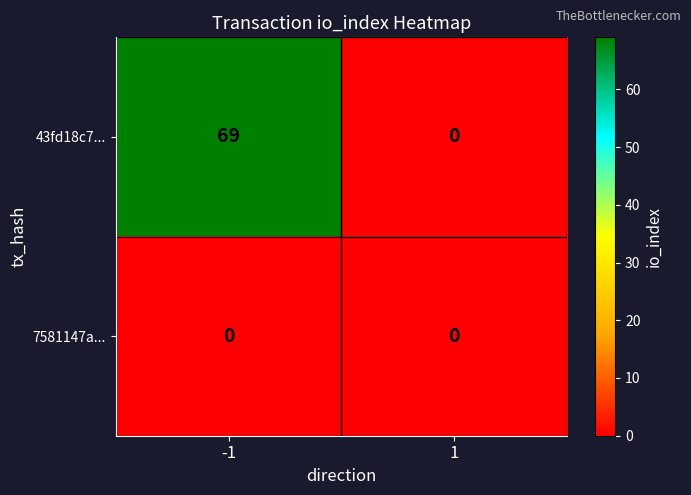

Rank the series by their average value, from highest to lowest.

43fd18c7..., 7581147a...